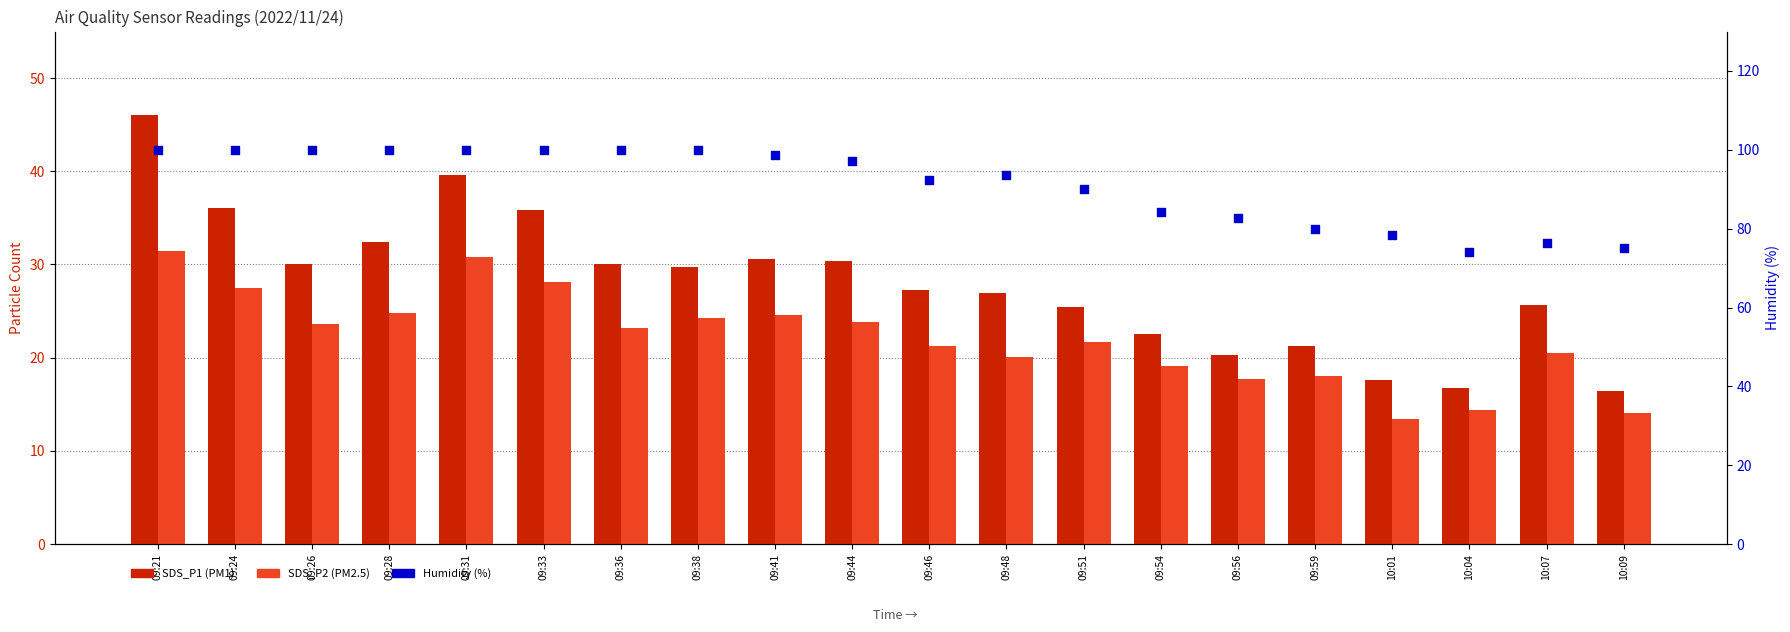

Which series reaches the maximum Y coordinate?

Humidity (%)